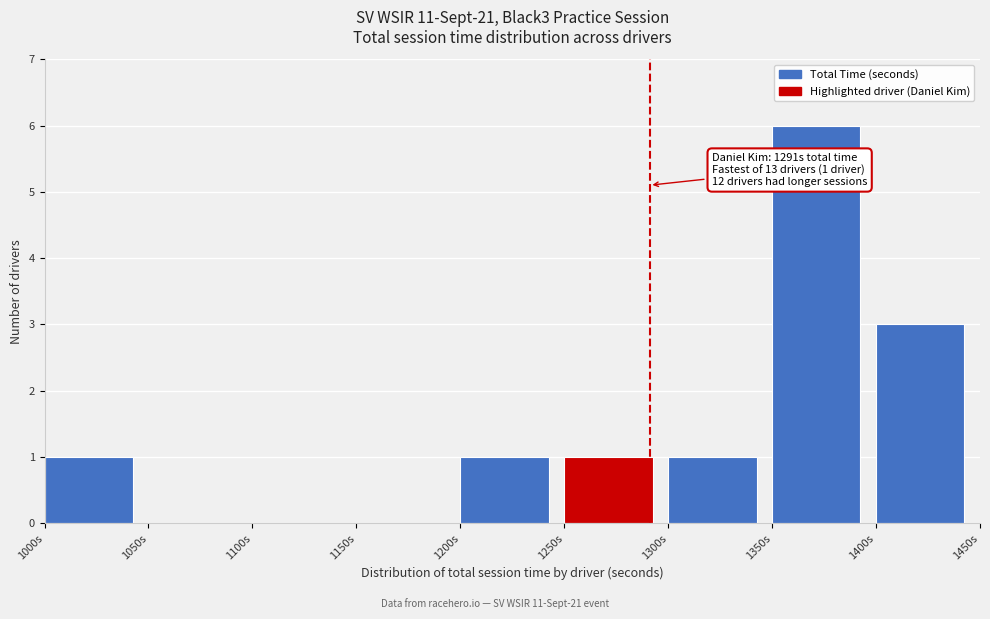

Which range on the x-axis has the tallest bar?

1350 to 1400